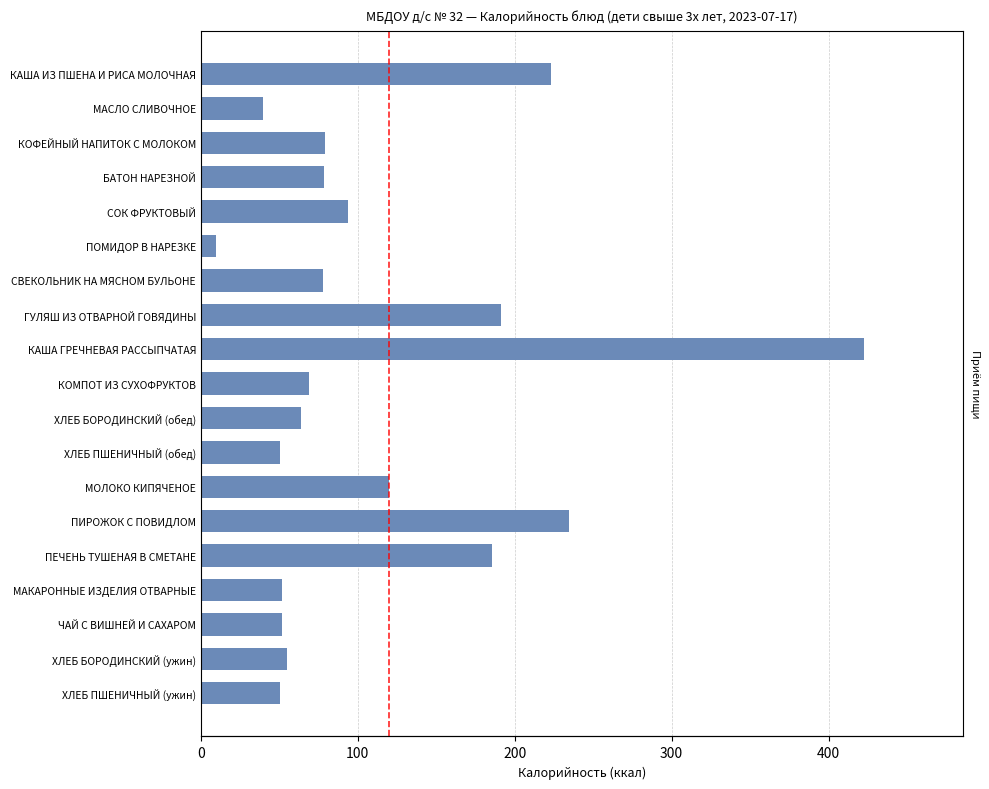

How many values are below 77?

9